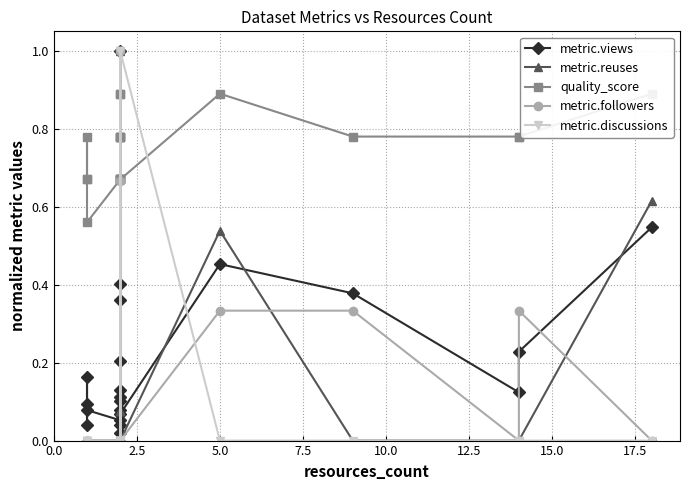

How many data points in metric.discussions are above 0?

2